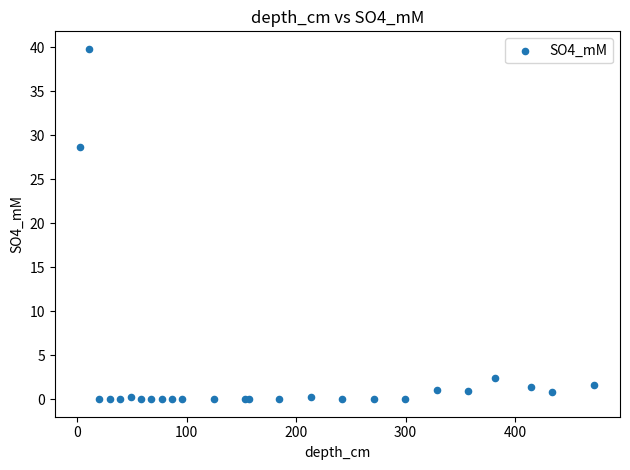

What Y value in the scatter plot is closest to 19?

28.6